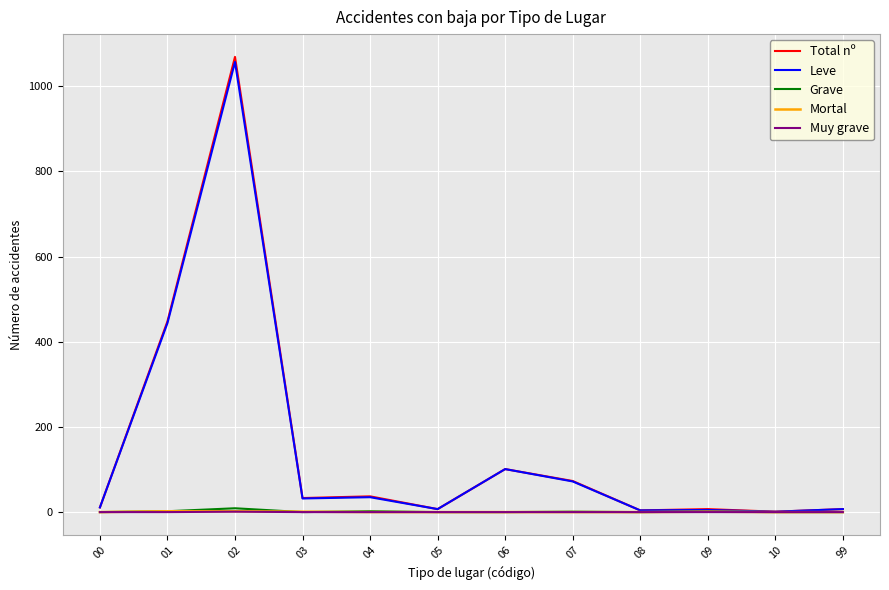

Which series has the largest range (max minus min)?

Total nº